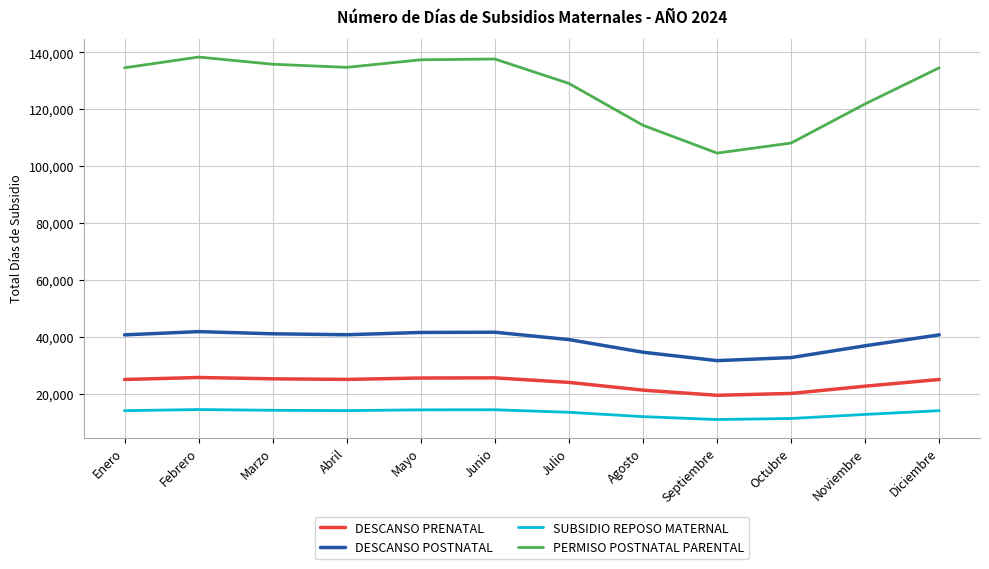

At which label is DESCANSO PRENATAL closest to 22519?

Noviembre